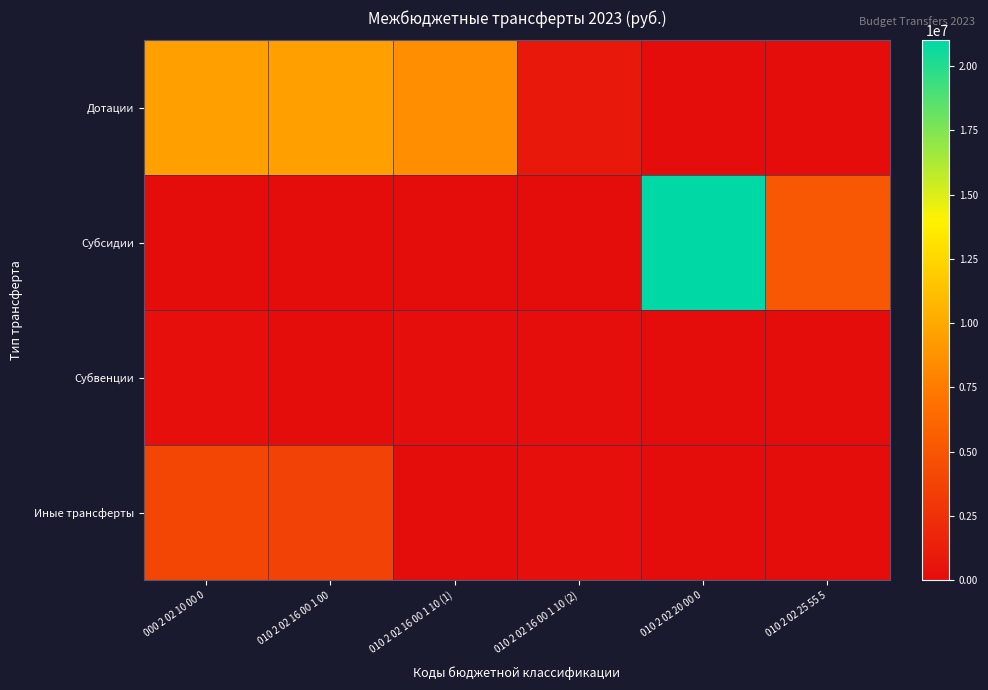

Reading left to right, list all the values displayed in this chart.

Дотации: 000 2 02 10 00 0=9450500.0	010 2 02 16 00 1 00=9450500.0	010 2 02 16 00 1 10 (1)=8603400.0	010 2 02 16 00 1 10 (2)=847100.0	010 2 02 20 00 0=0.0	010 2 02 25 55 5=0.0
Субсидии: 000 2 02 10 00 0=0.0	010 2 02 16 00 1 00=0.0	010 2 02 16 00 1 10 (1)=0.0	010 2 02 16 00 1 10 (2)=0.0	010 2 02 20 00 0=20999229.7	010 2 02 25 55 5=5222492.3
Субвенции: 000 2 02 10 00 0=165220.0	010 2 02 16 00 1 00=3520.0	010 2 02 16 00 1 10 (1)=161700.0	010 2 02 16 00 1 10 (2)=161700.0	010 2 02 20 00 0=0.0	010 2 02 25 55 5=0.0
Иные трансферты: 000 2 02 10 00 0=3955108.6	010 2 02 16 00 1 00=3680276.9	010 2 02 16 00 1 10 (1)=30016.4	010 2 02 16 00 1 10 (2)=244815.3	010 2 02 20 00 0=0.0	010 2 02 25 55 5=0.0